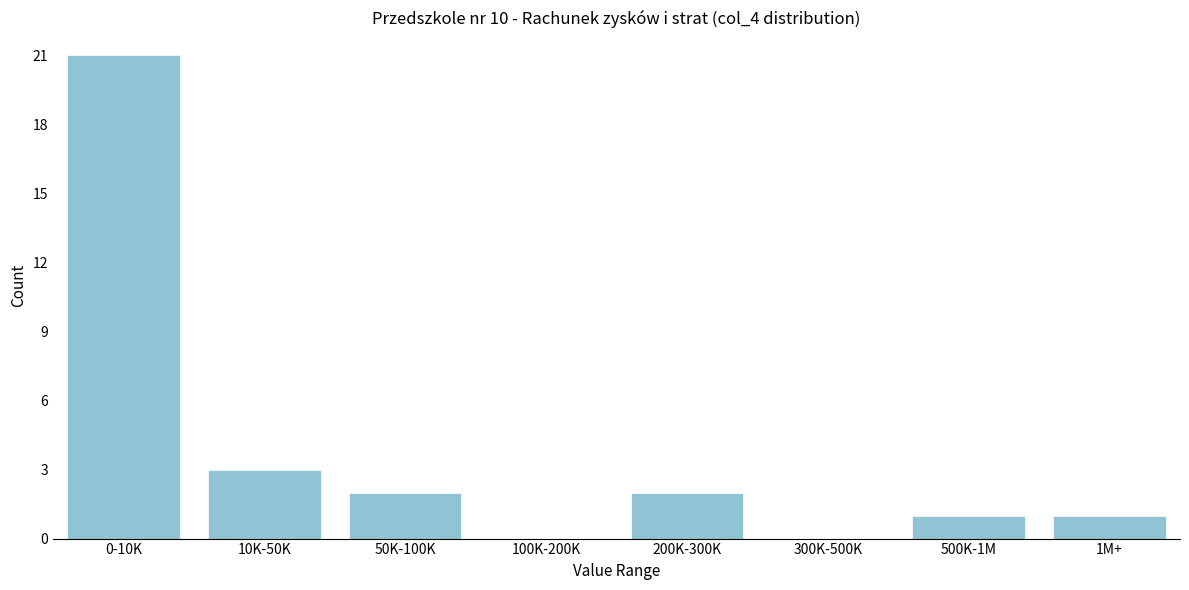

Reading right to left, what are all the values shown in this chart?

1M+=1	500K-1M=1	300K-500K=0	200K-300K=2	100K-200K=0	50K-100K=2	10K-50K=3	0-10K=21